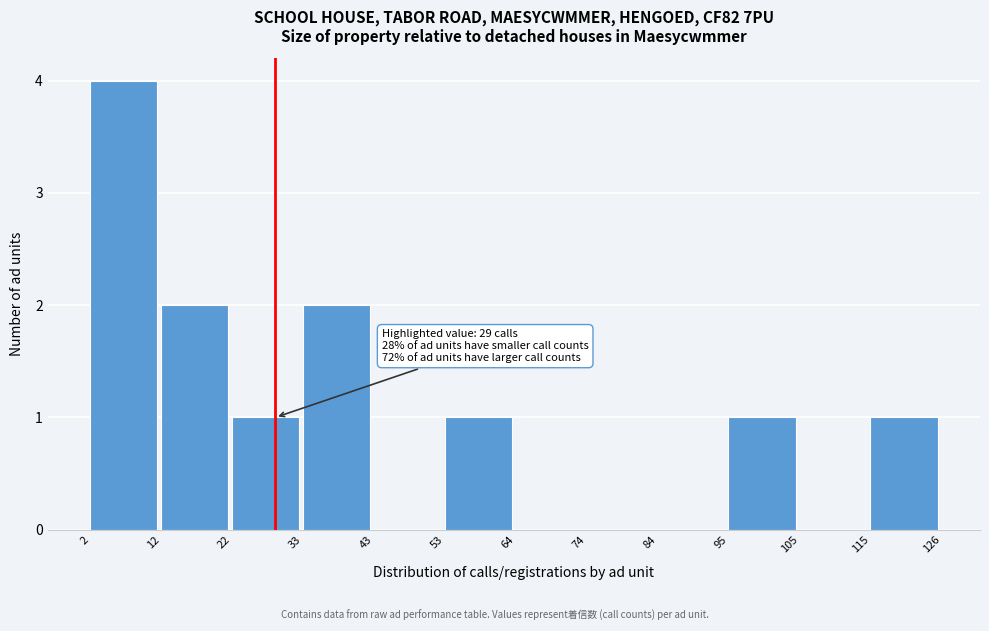

Over which range of the x-axis is the bar tallest?

2 to 12